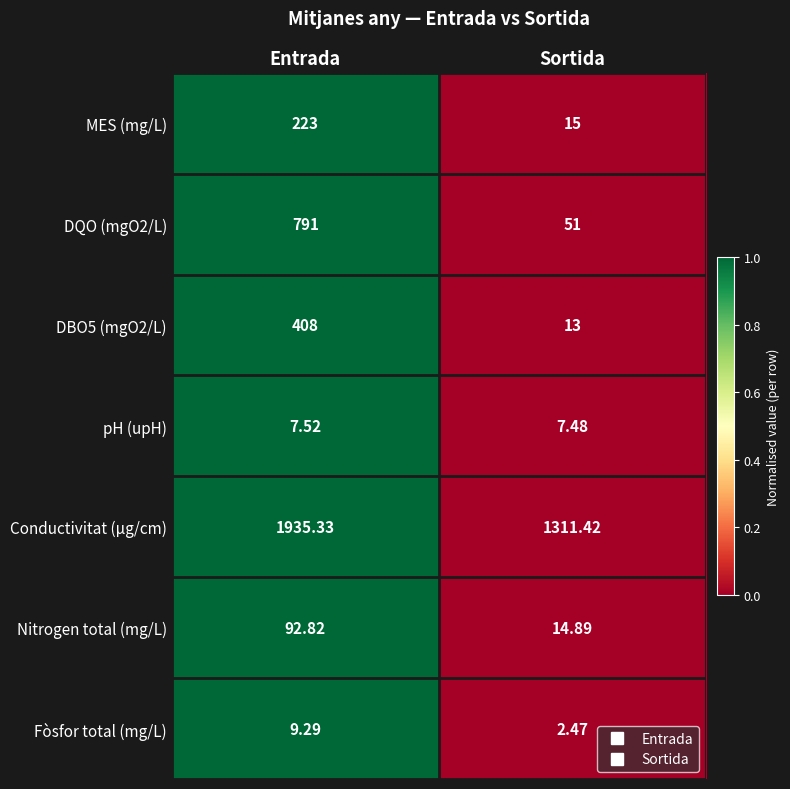

Rank the categories by Fòsfor total (mg/L) value from highest to lowest.

Entrada, Sortida